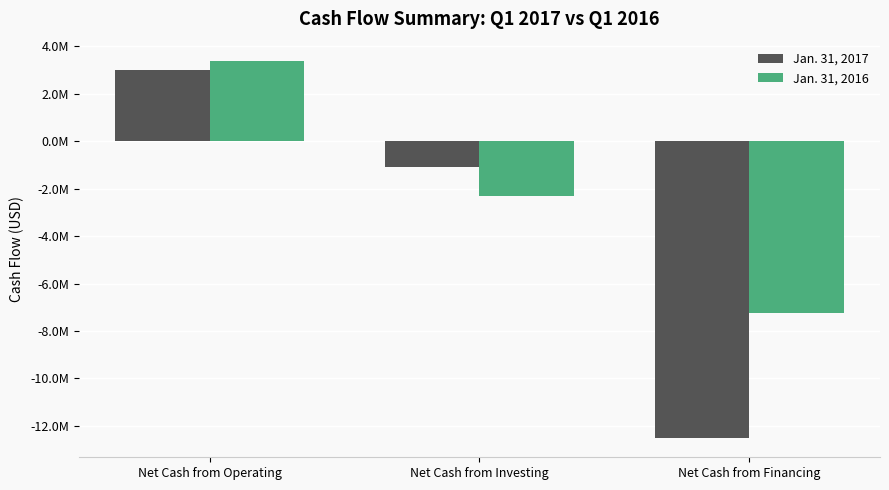

Reading right to left, extract all data points from this chart.

Jan. 31, 2017: -12530082	-1090554	3013714
Jan. 31, 2016: -7250811	-2294859	3405448